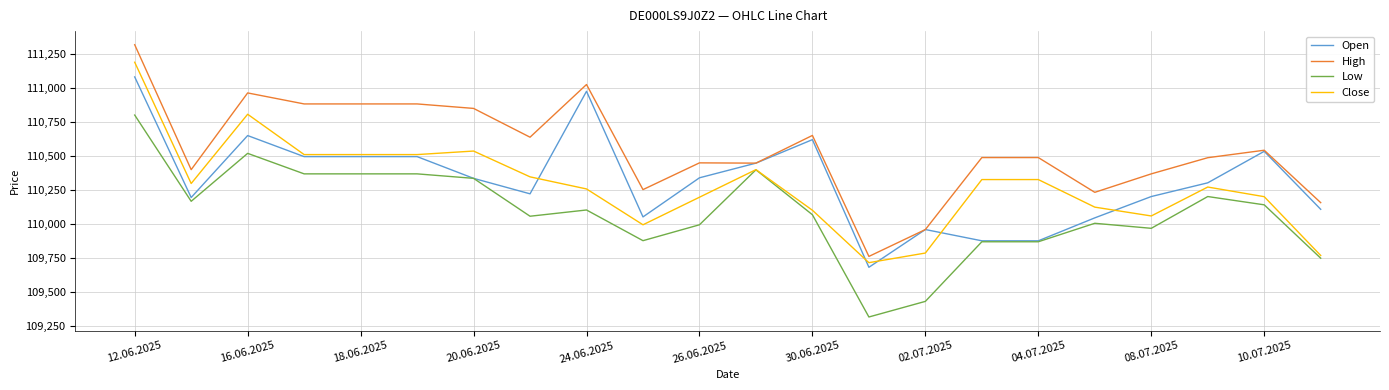

What are all the series names shown in the legend?

Open, High, Low, Close